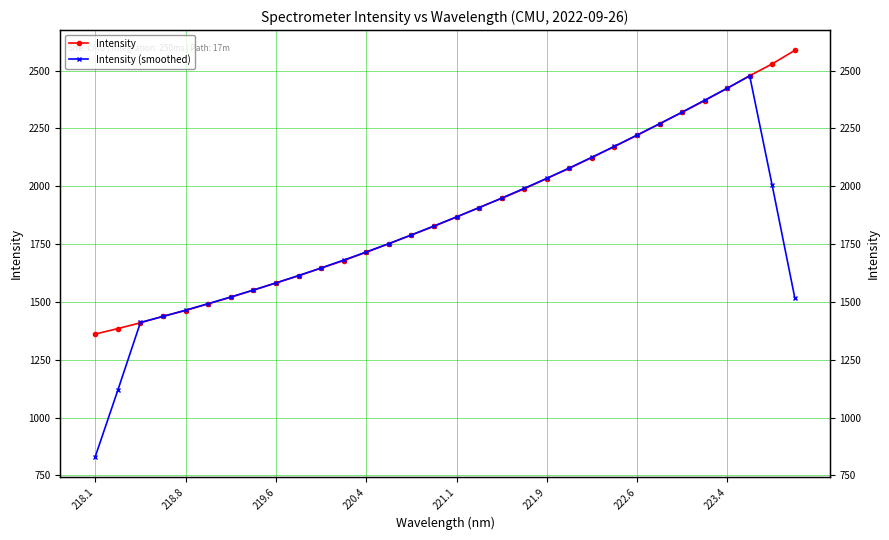

Rank the series by their average value, from lowest to highest.

Intensity (smoothed), Intensity